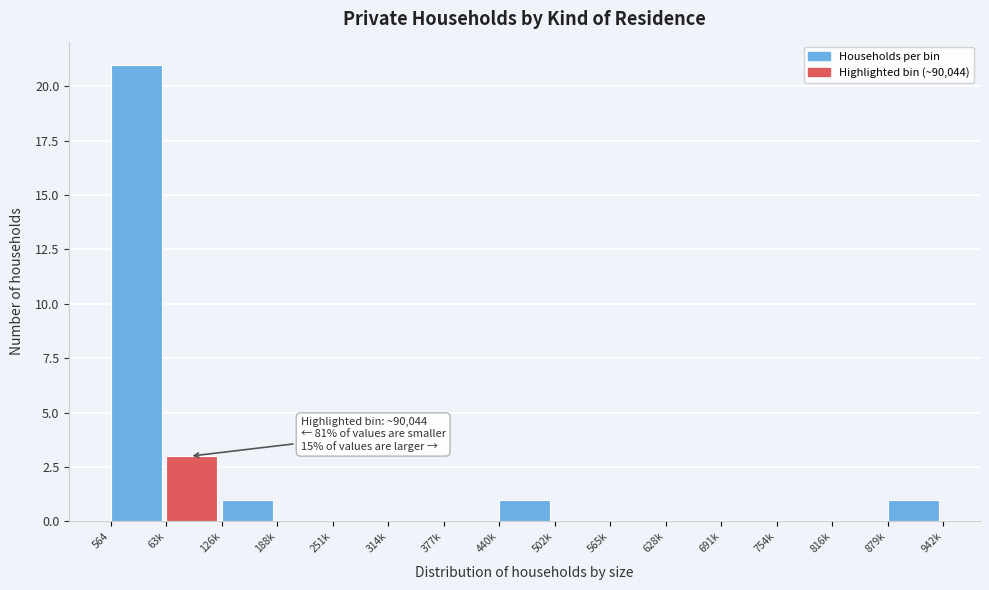

Reading left to right, extract all data points from this chart.

564=21	63k=3	126k=1	188k=0	251k=0	314k=0	377k=0	440k=1	502k=0	565k=0	628k=0	691k=0	754k=0	816k=0	879k=1